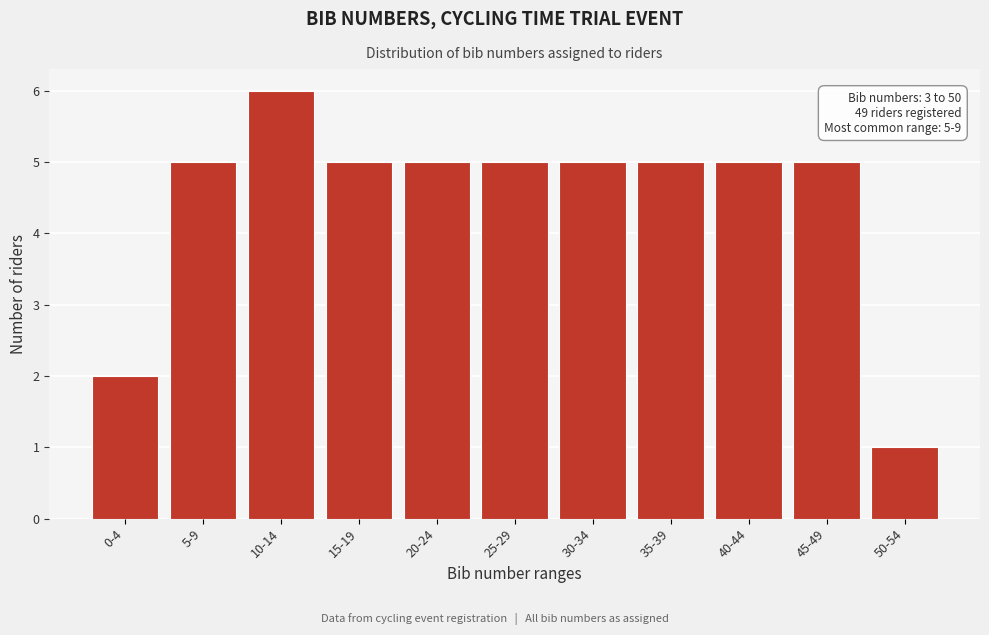

Reading left to right, what are all the values shown in this chart?

0-4=2	5-9=5	10-14=6	15-19=5	20-24=5	25-29=5	30-34=5	35-39=5	40-44=5	45-49=5	50-54=1